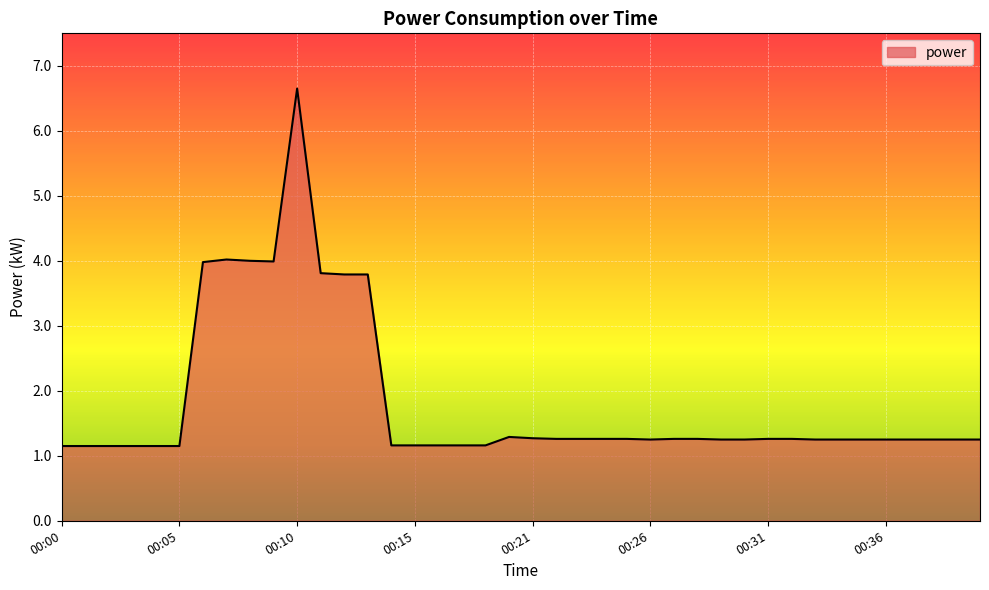

What is the difference between the maximum and minimum values?

5.5